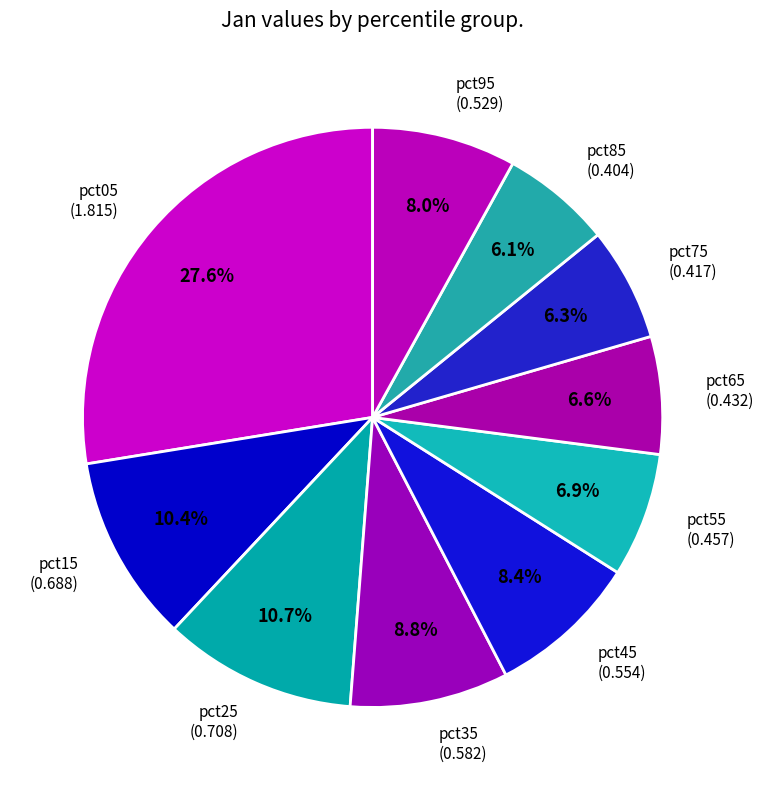

Between pct65 and pct05, which is larger?

pct05